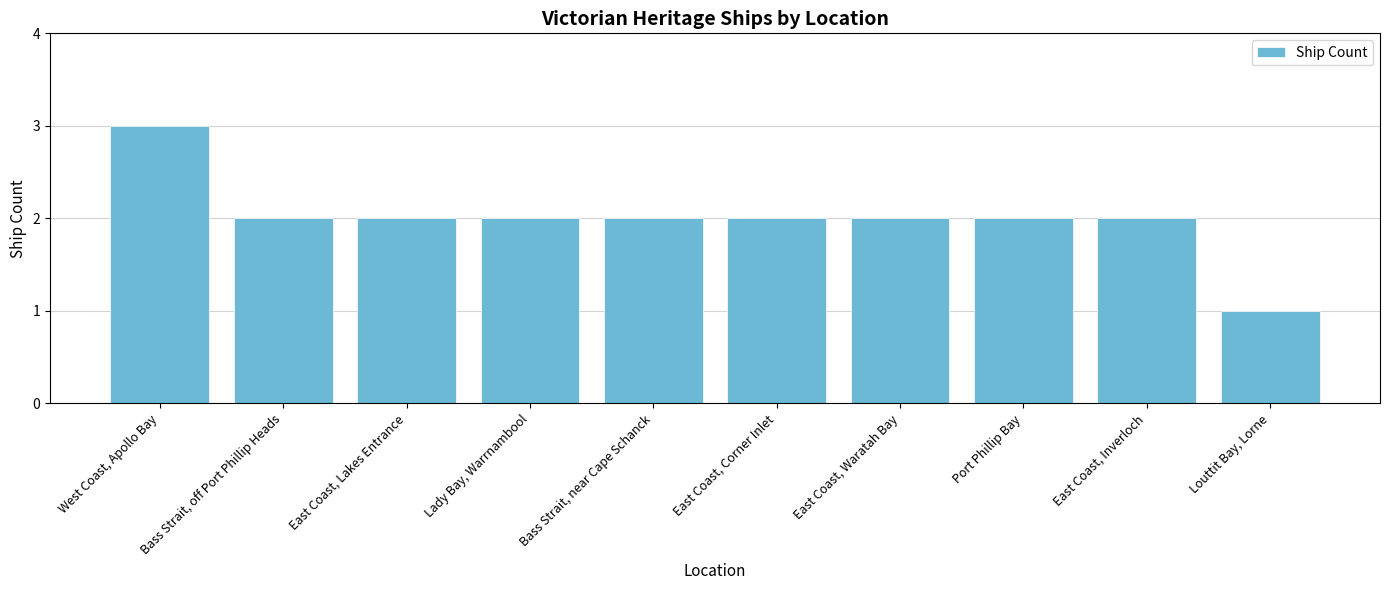

What position from the right is Bass Strait, off Port Phillip Heads?

9